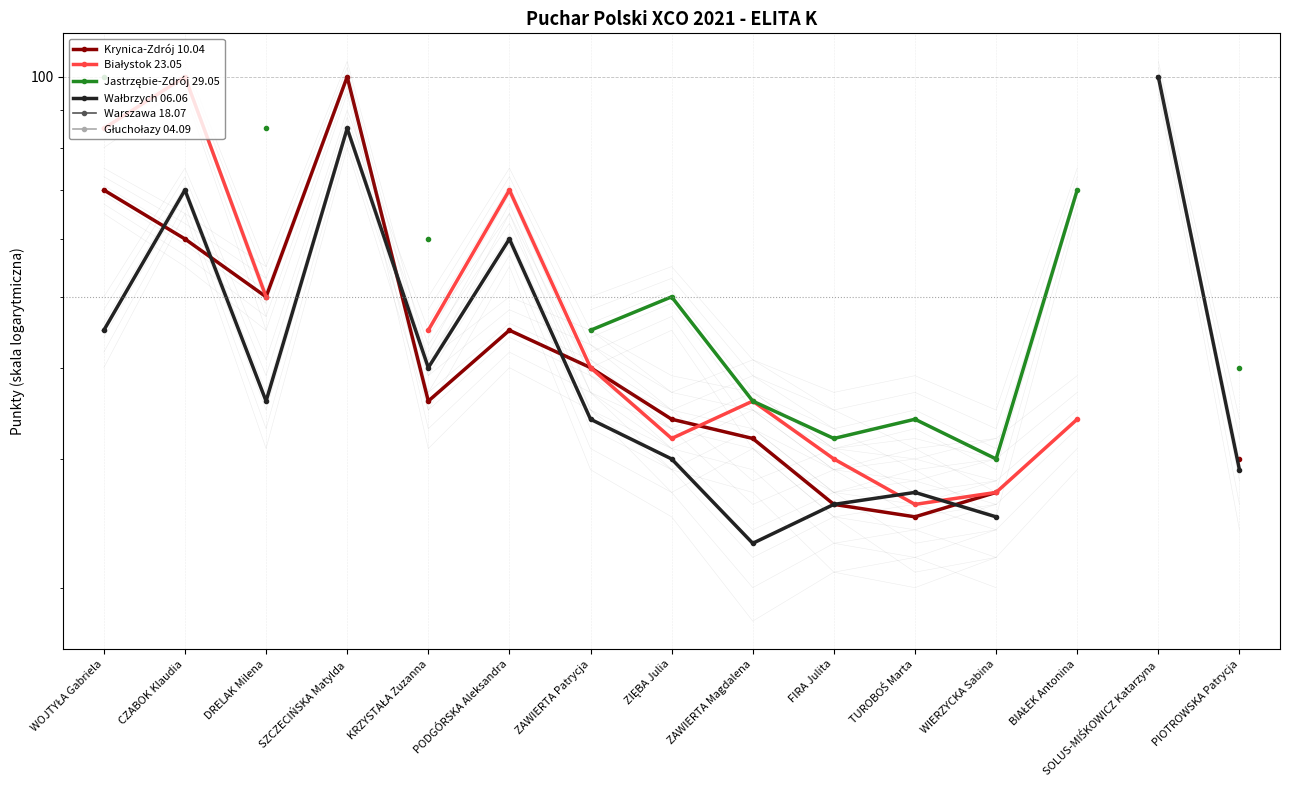

Rank the series by their average value, from lowest to highest.

Krynica-Zdrój 10.04, Białystok 23.05, Jastrzębie-Zdrój 29.05, Wałbrzych 06.06, Warszawa 18.07, Głuchołazy 04.09